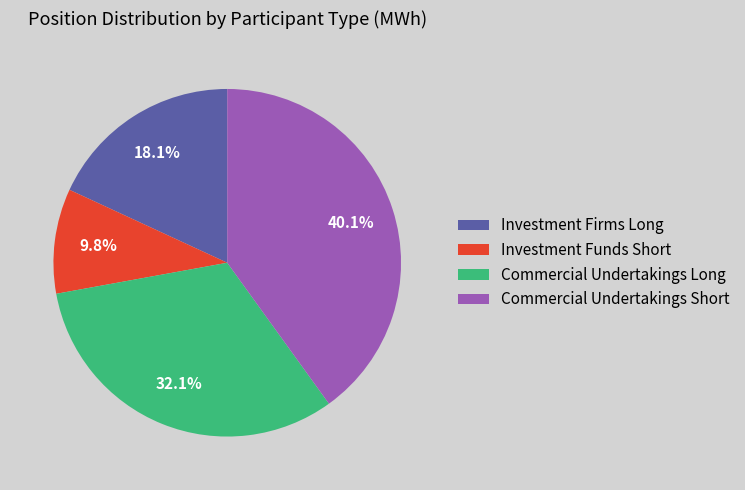

How many segments does this pie chart have?

4